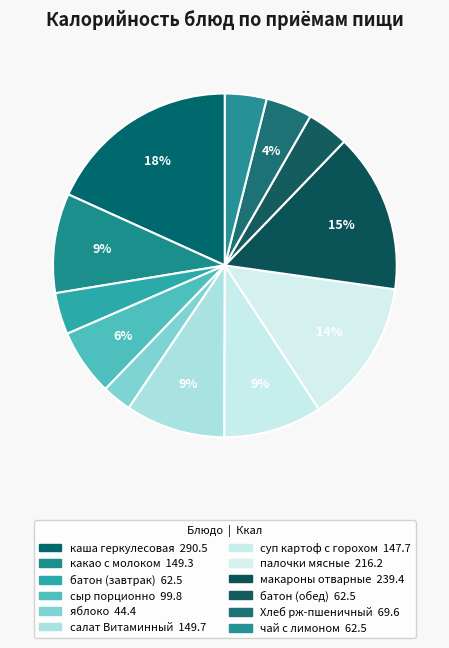

Rank the categories by value from lowest to highest.

яблоко, чай с лимоном, батон (завтрак), батон (обед), Хлеб рж-пшеничный, сыр порционно, суп картоф с горохом, какао с молоком, салат Витаминный, палочки мясные, макароны отварные, каша геркулесовая